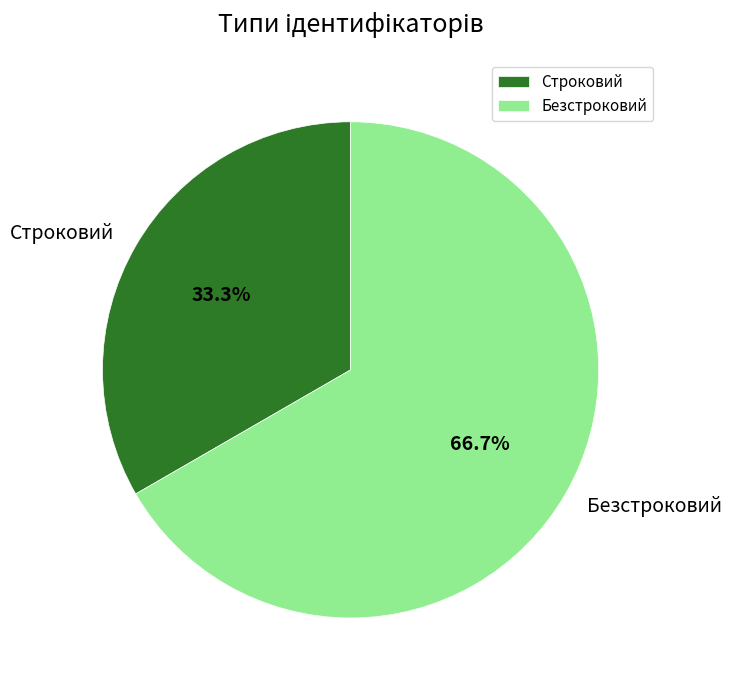

Does Строковий represent more than half of the total?

No